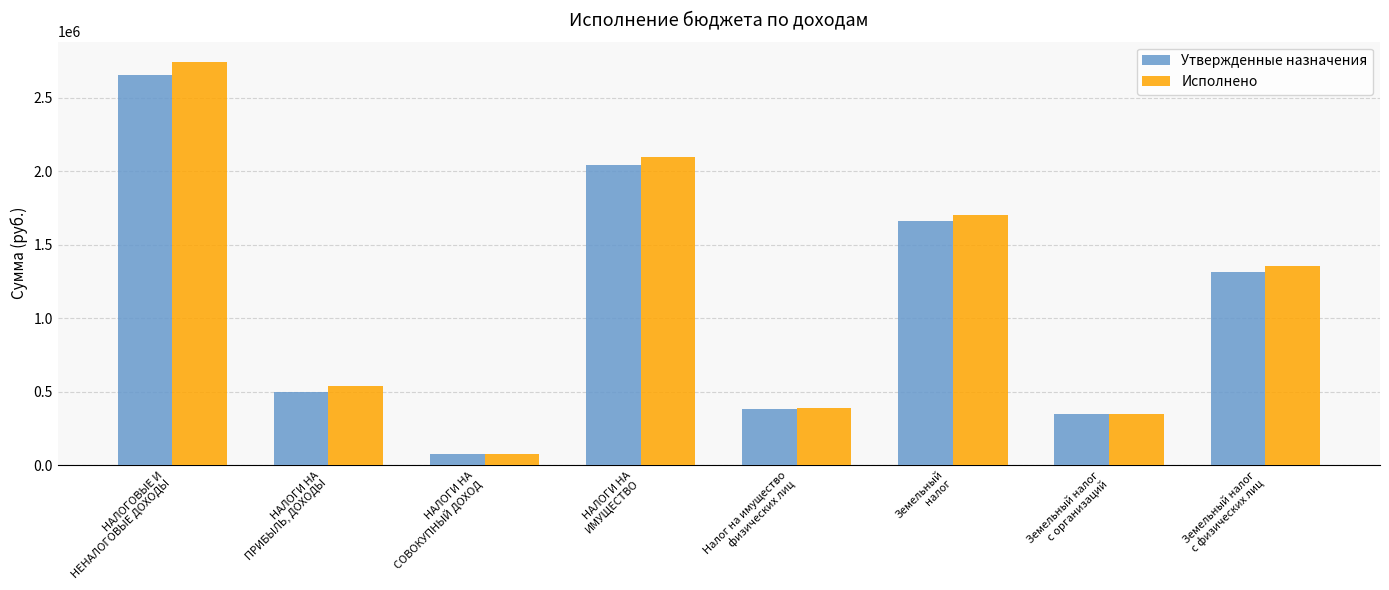

How many values in the Исполнено series exceed 1355789?

4